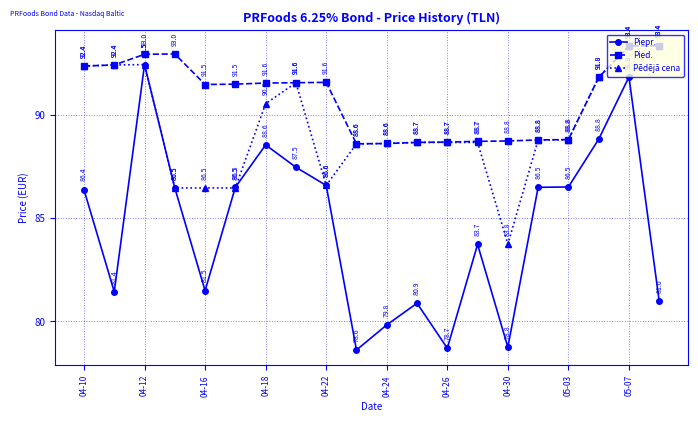

In Pied., how many points are lower than both neighbors (excluding endpoints)?

2